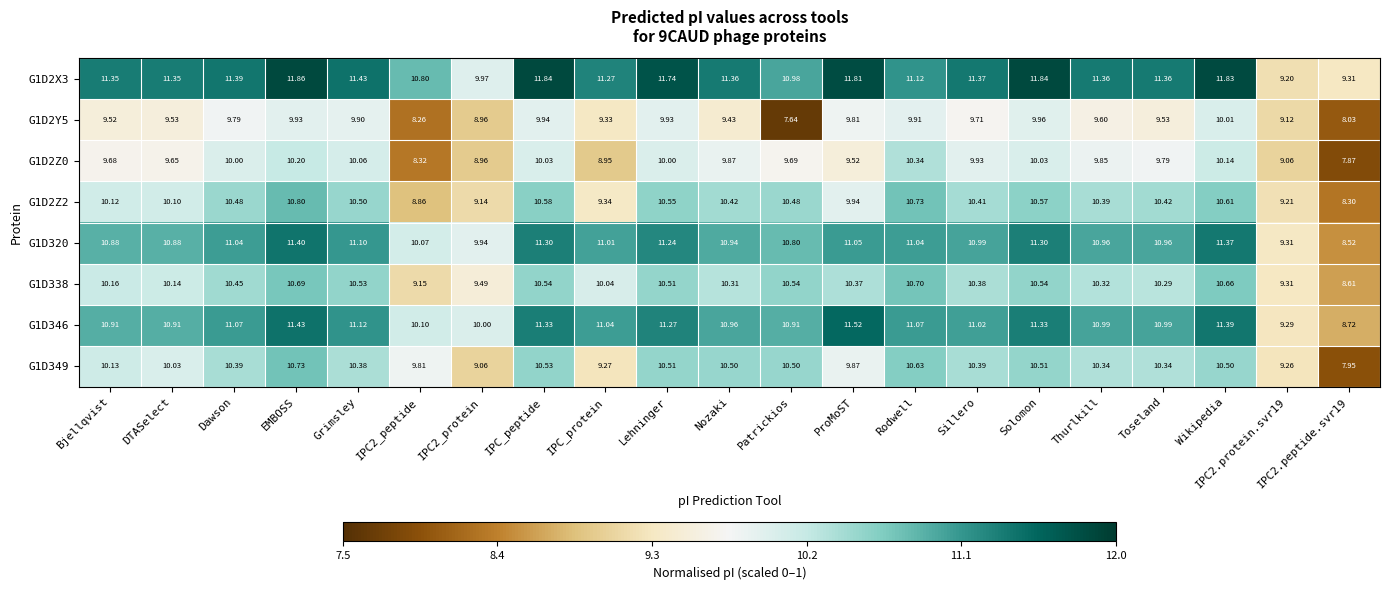

Is the value of G1D346 at Thurlkill greater than the value of G1D338 at Bjellqvist?

Yes